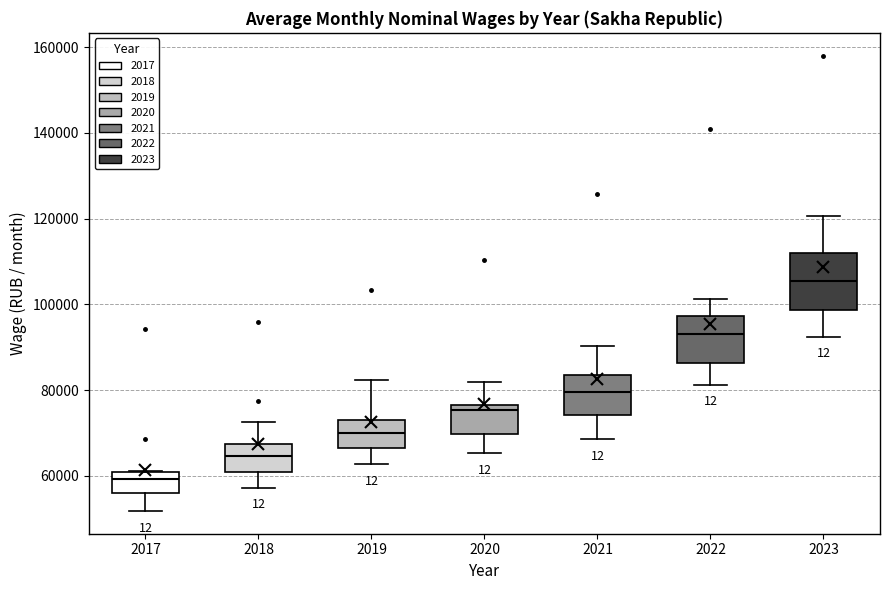

Where does the lower whisker of the box at x = 2018 end on the y-axis? The values are not printed on the chart, so give them approximately, as read against the axis.

58000